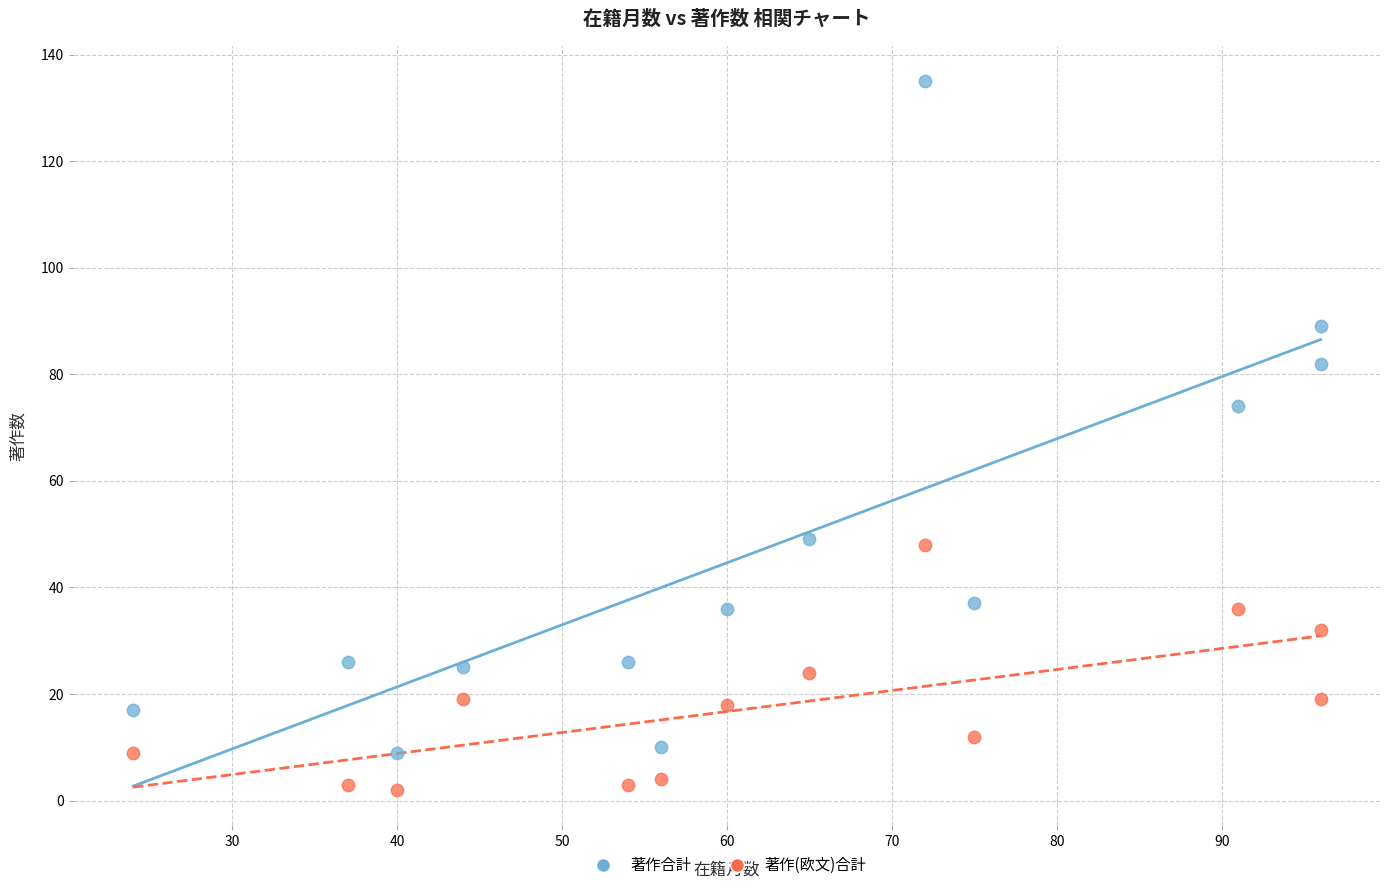

Across all data points, what is the range of Y values (max minus min)?

133